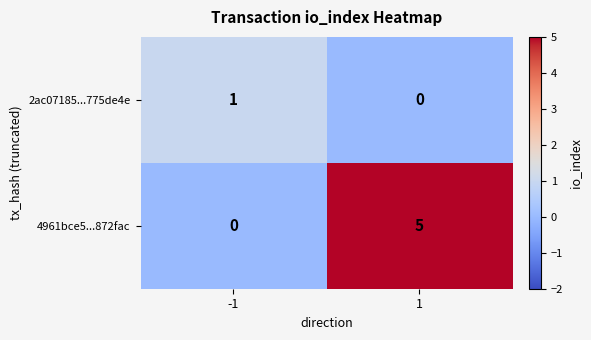

What is the difference between the maximum and minimum values in the 4961bce5...872fac series?

5